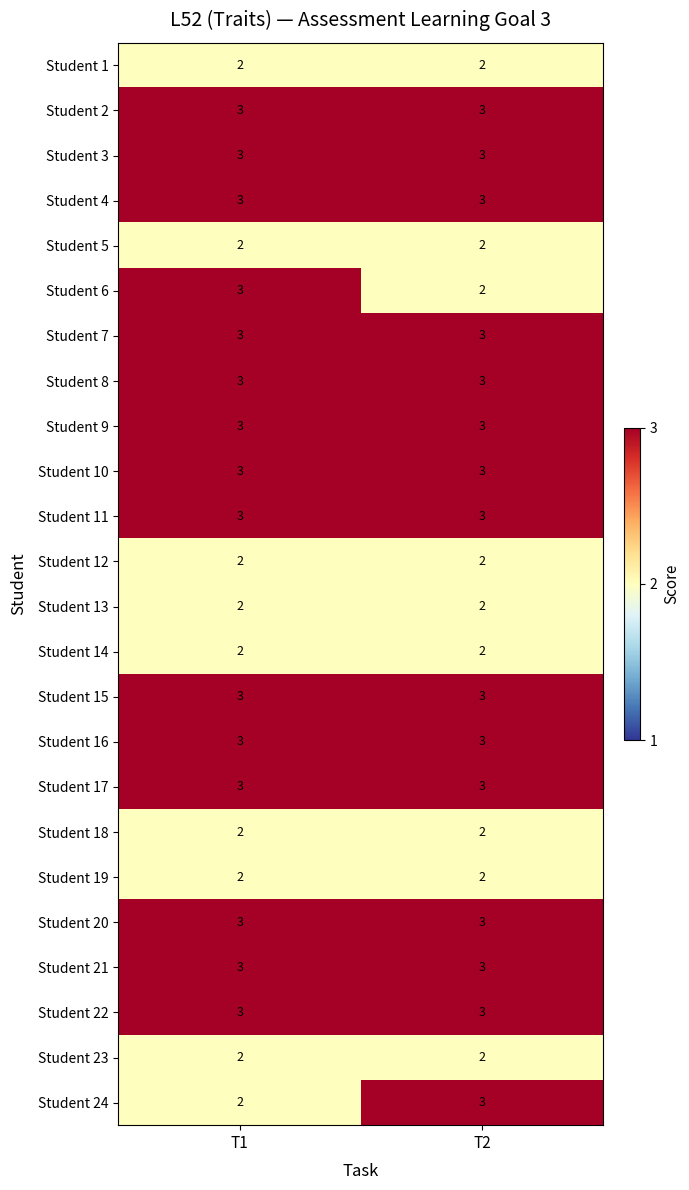

Read the Student 10 value at T1.

3